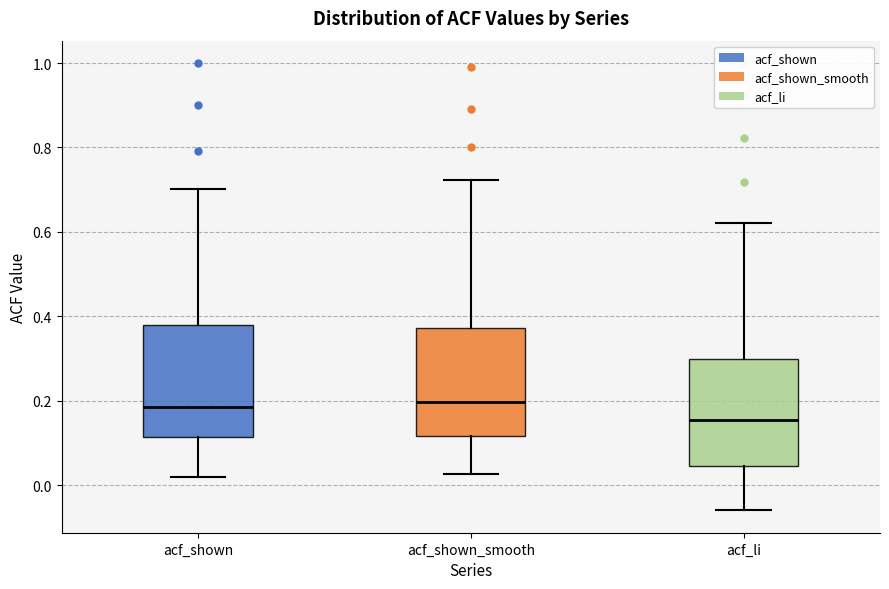

Where is the upper edge of the box for acf_shown_smooth on the y-axis? The values are not printed on the chart, so give them approximately, as read against the axis.

0.38